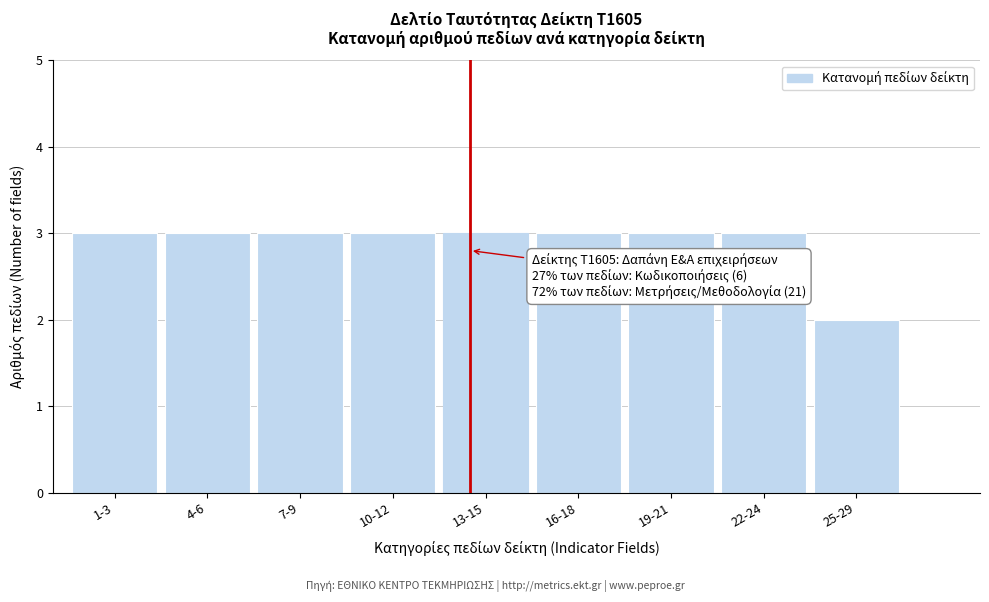

Reading left to right, extract all data points from this chart.

1-3=3	4-6=3	7-9=3	10-12=3	13-15=3	16-18=3	19-21=3	22-24=3	25-29=2